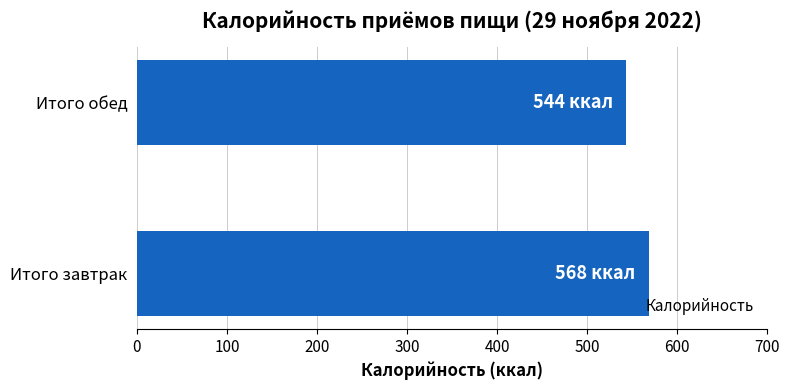

What is the approximate value at Итого завтрак?

568.3